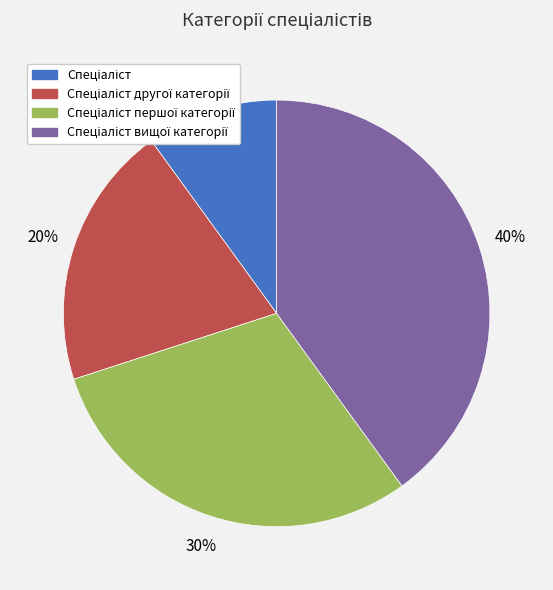

Is there a majority slice in this chart?

No